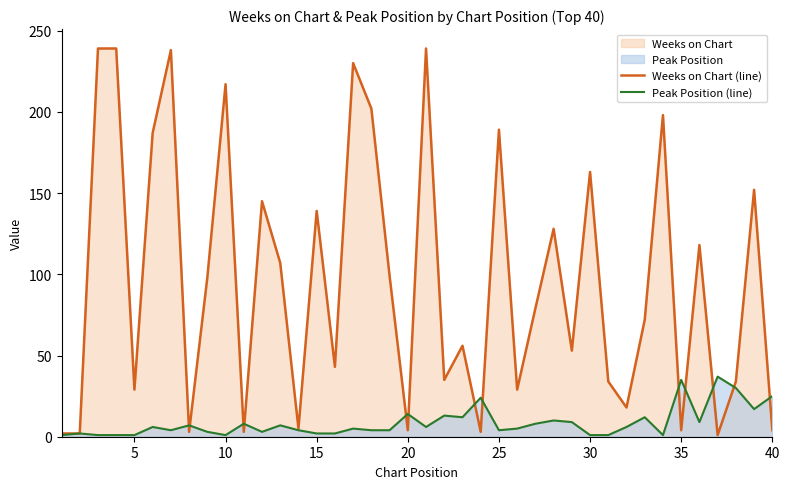

Which series has the largest total across all categories?

Weeks on Chart (line)